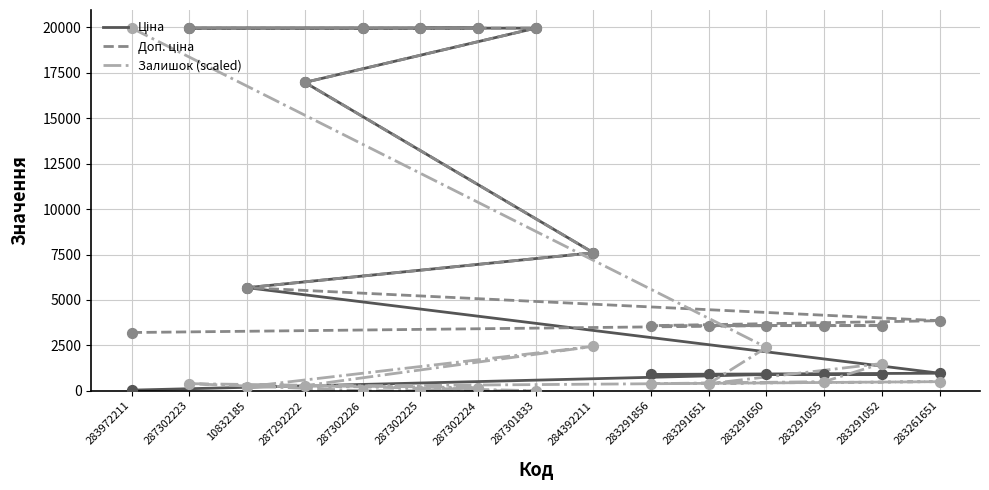

Which series has the largest total across all categories?

Доп. ціна